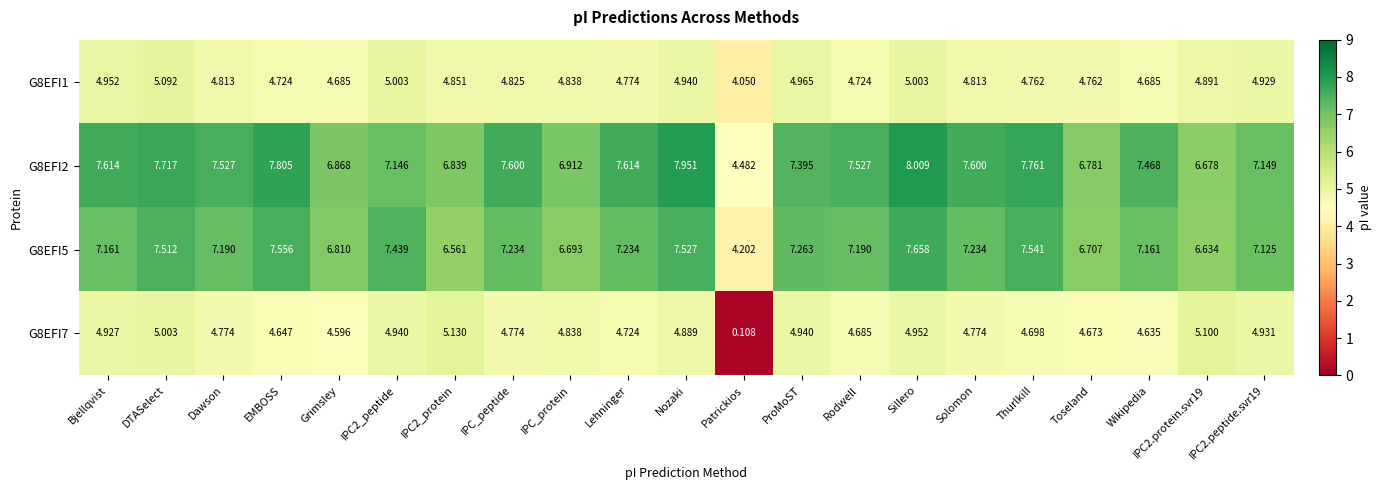

Which category has the lowest value across all series?

Patrickios